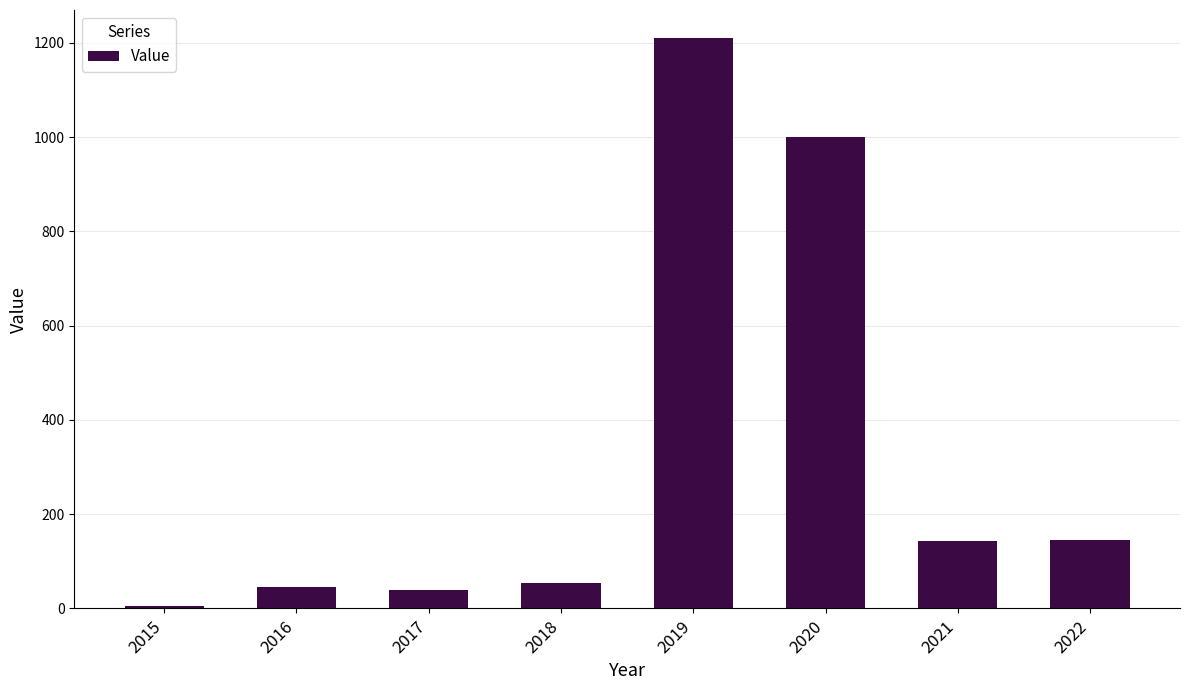

What is the change in value from 2016 to 2017?

-7